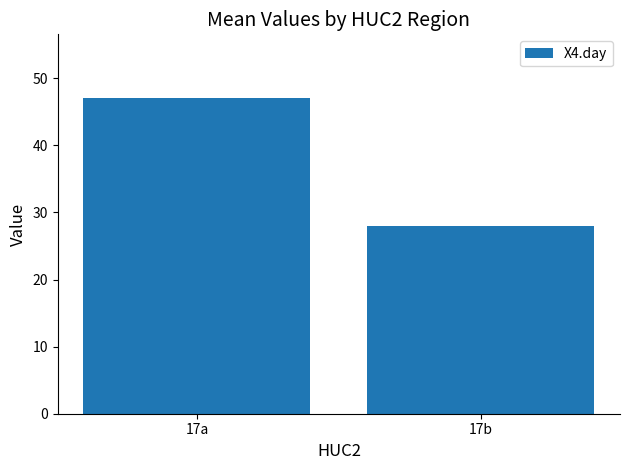

Is it true that the value at 17a is 77.7?

False